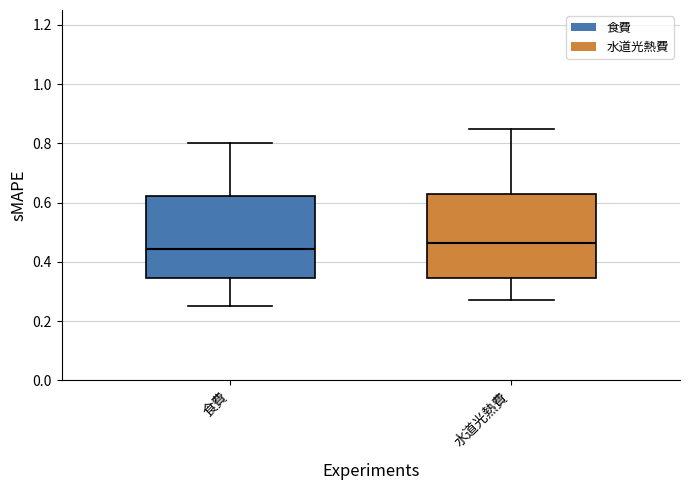

Reading left to right, read every box against the y-axis: the position of its median line, the range the box covers, and the ends of its whiskers. The values are not printed on the chart, so give them approximately, as read against the axis.

食費: median 0.44, box 0.34 to 0.62, whiskers 0.26 to 0.80
水道光熱費: median 0.46, box 0.34 to 0.62, whiskers 0.28 to 0.86